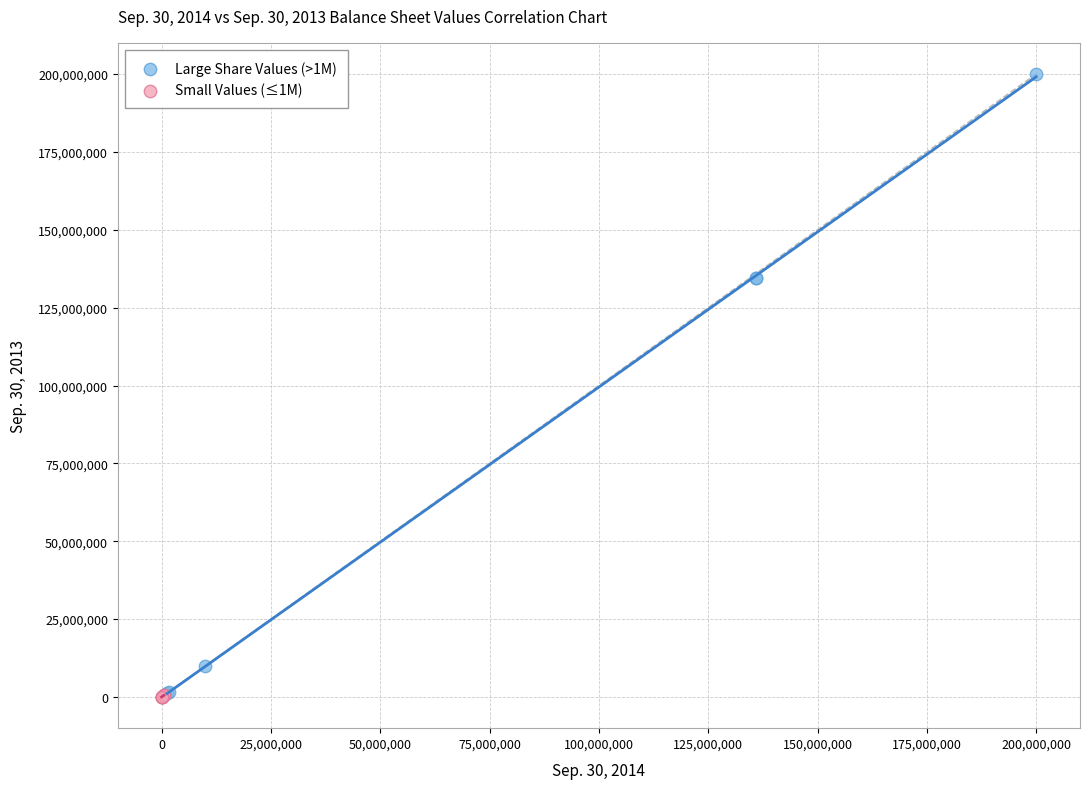

Which series reaches the maximum Y coordinate?

Large Share Values (>1M)